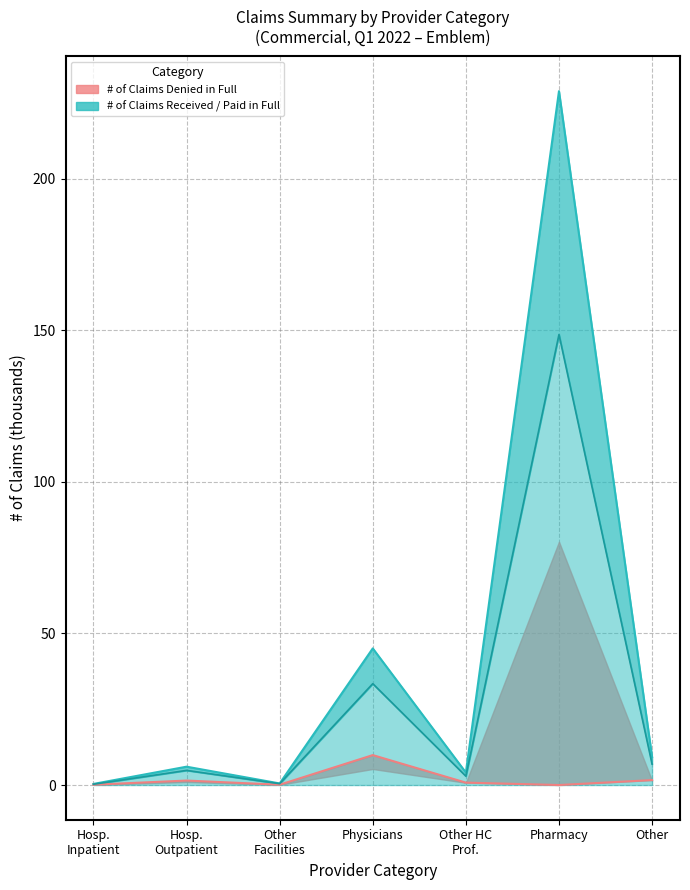

What is the difference between the maximum and second lowest values in the # of Claims Denied in Full series?

228.3